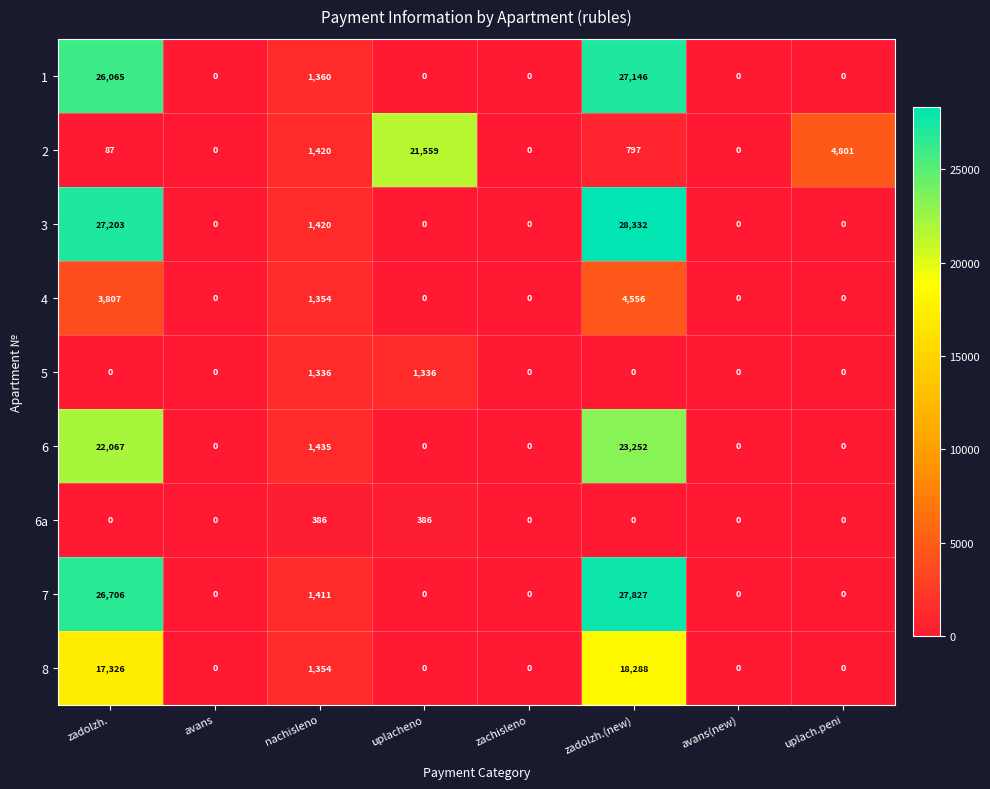

What is the total value across all series at zadolzh.?

123261